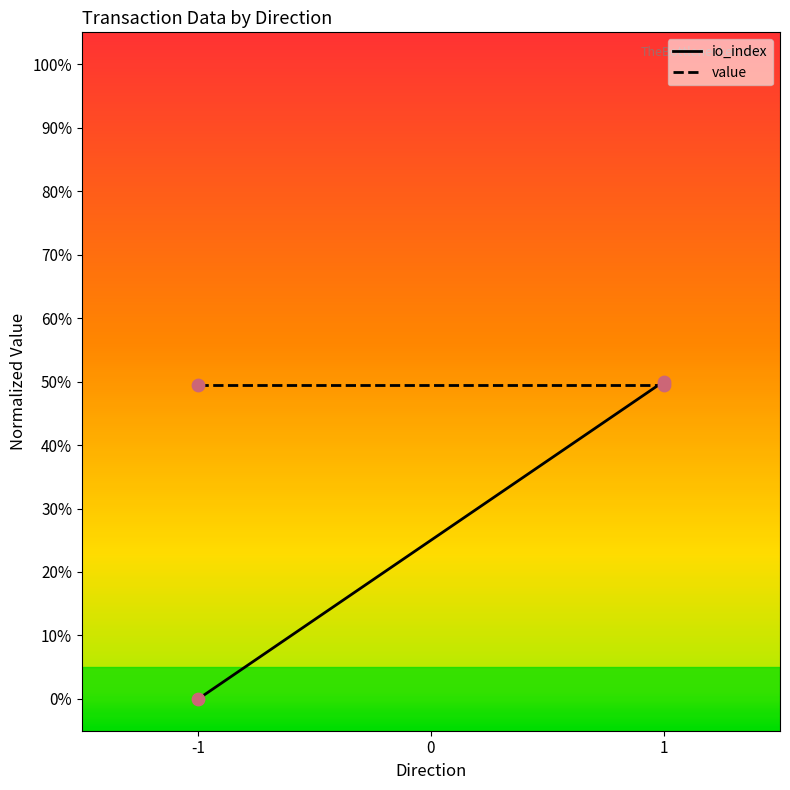

Which series reaches the minimum Y coordinate?

io_index